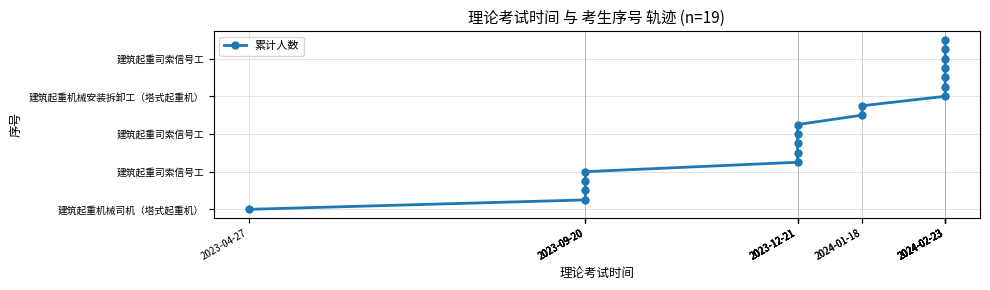

How many categories are shown in the chart?

19